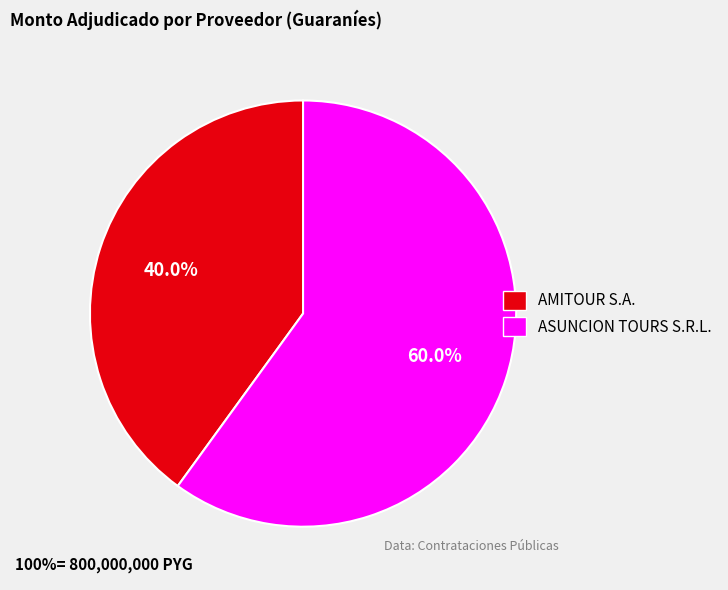

To the nearest percent, what percentage of the pie is AMITOUR S.A.?

40%